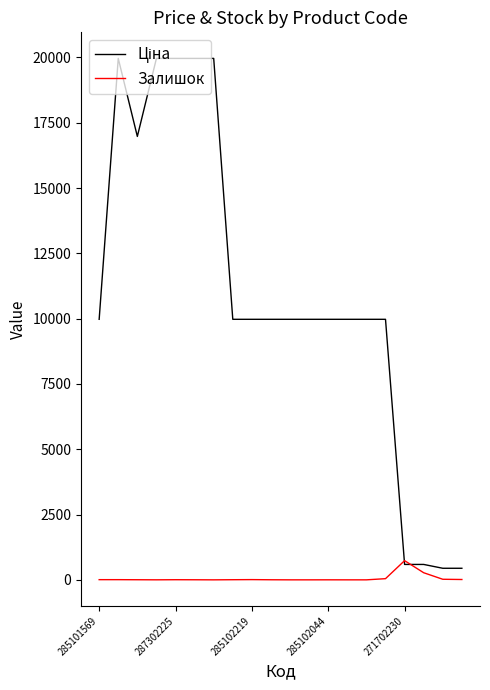

What is the maximum value for Залишок?

735.0